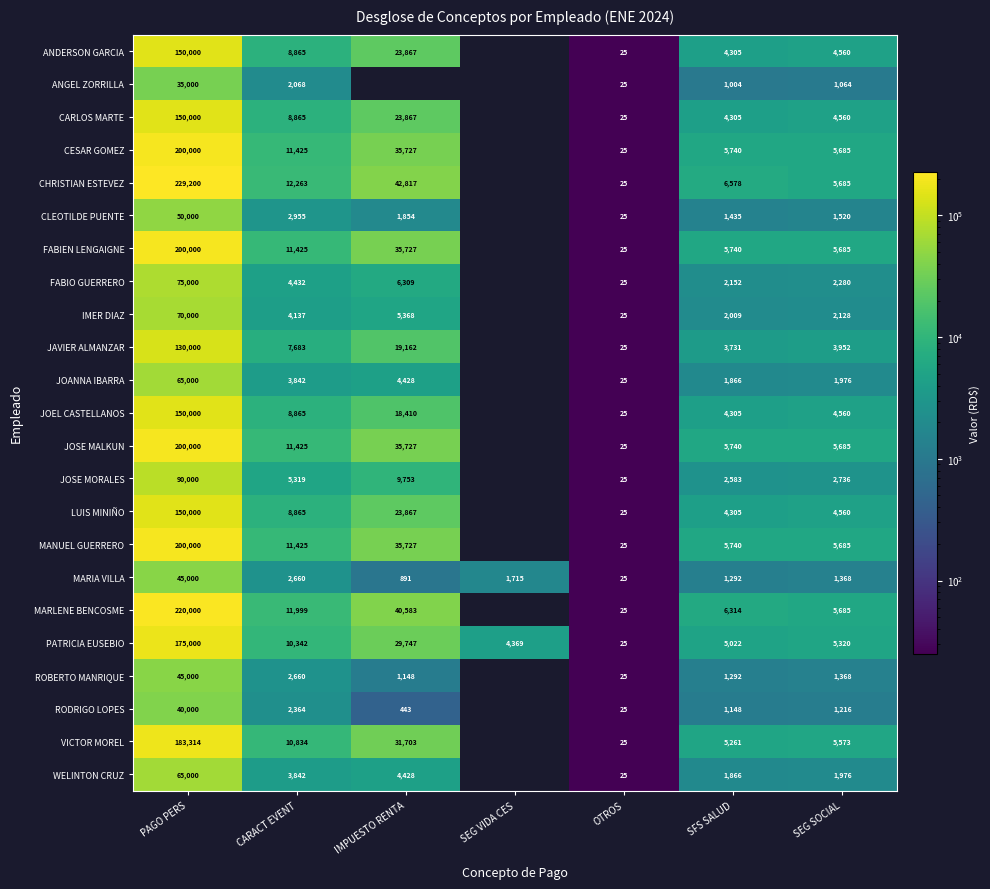

What is the sum of the PATRICIA EUSEBIO values at SEG VIDA CES and CARACT EVENT?

14711